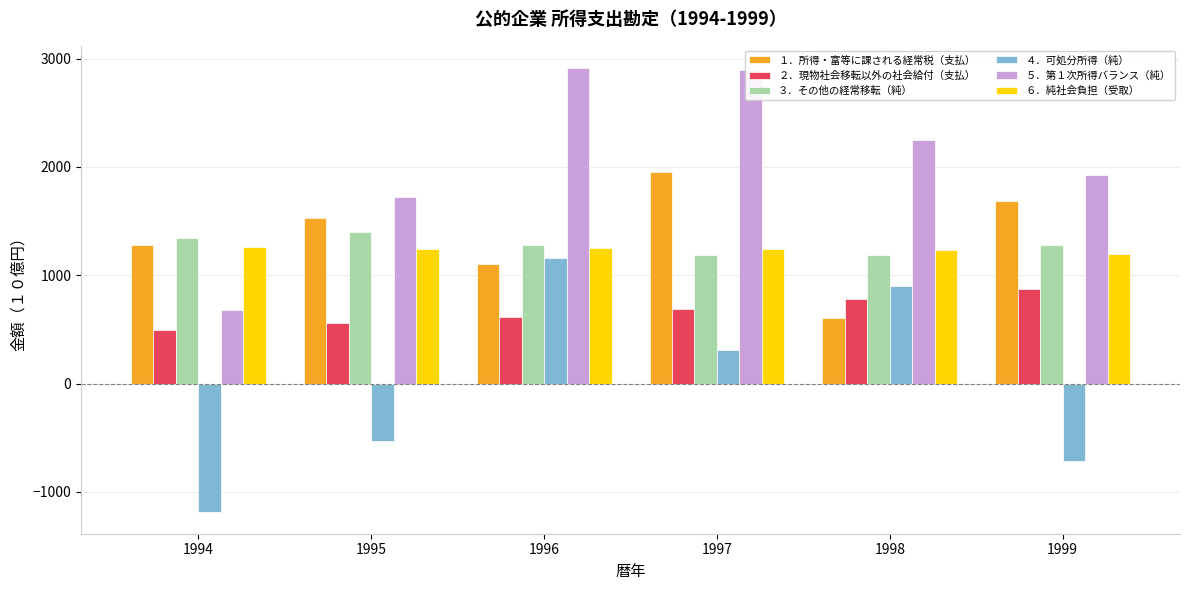

What is the smallest value displayed?

-1180.6